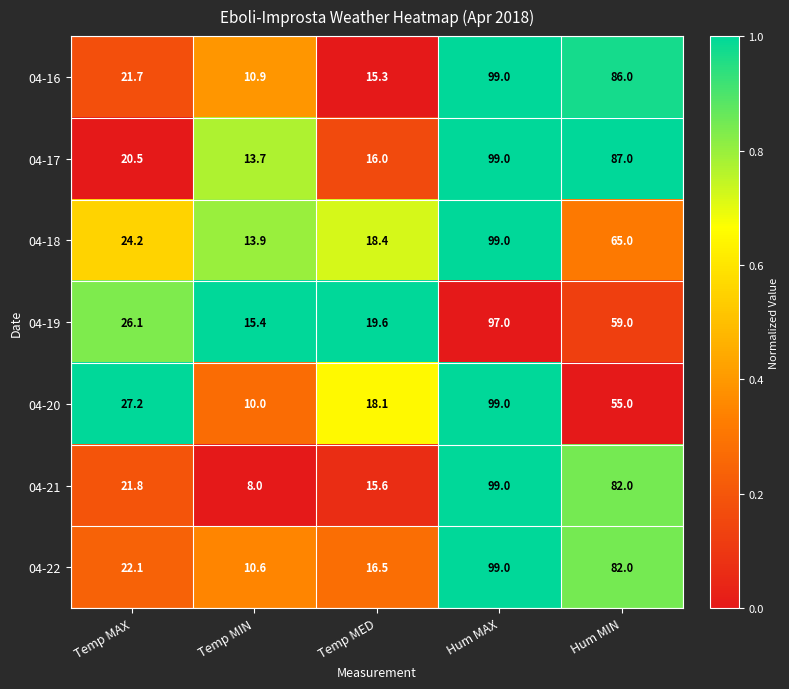

What is the total value across all series at Hum MIN?

516.0